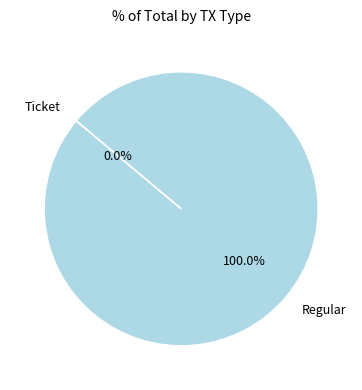

What percentage do Ticket and Regular together represent?

100.0%